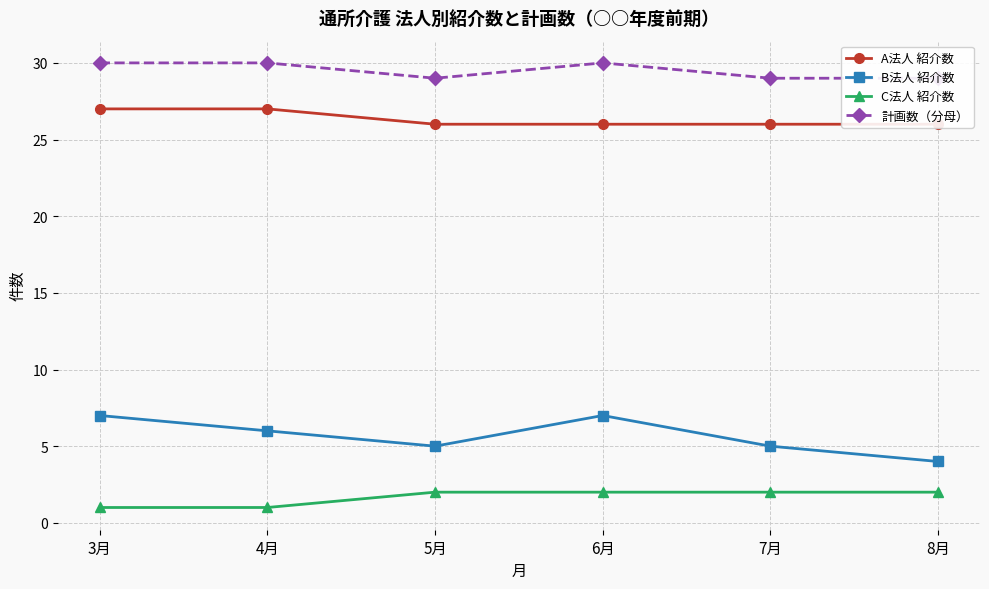

Which series changed the most between 4月 and 5月?

A法人 紹介数